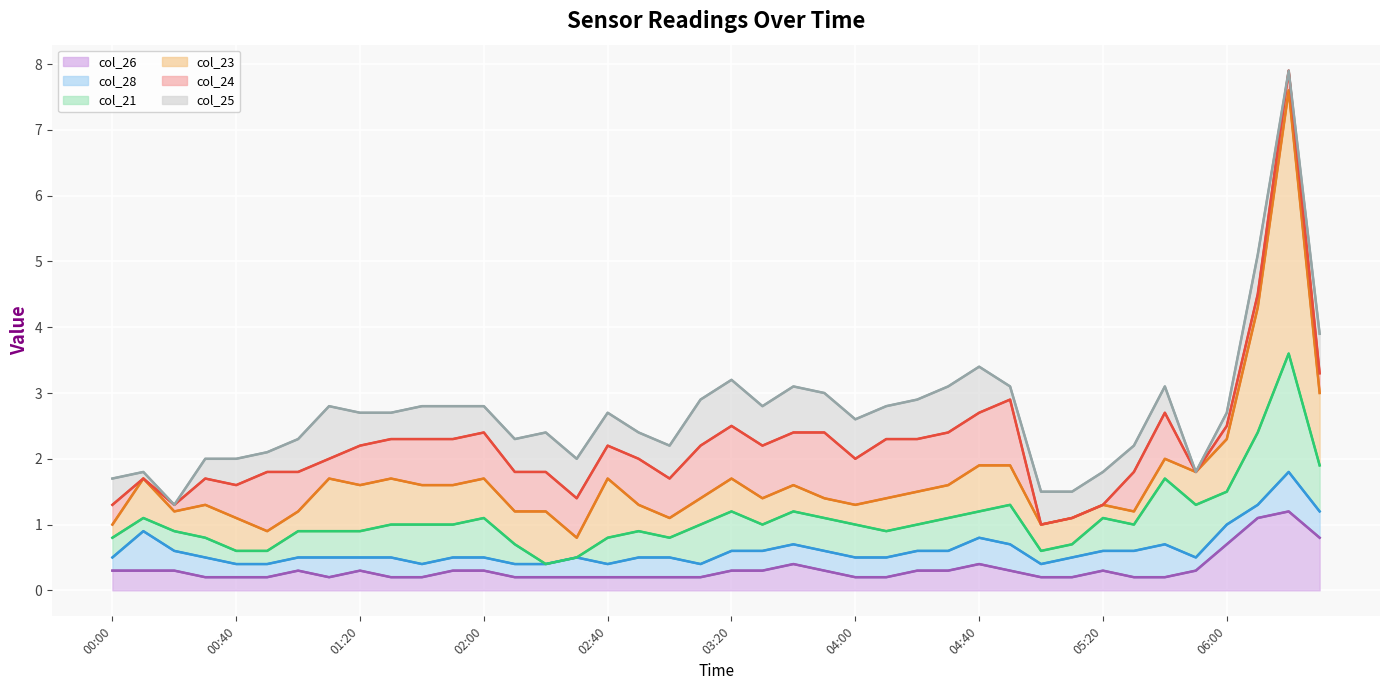

The value of col_24 (line) at 17 is 2.0. True or false?

True